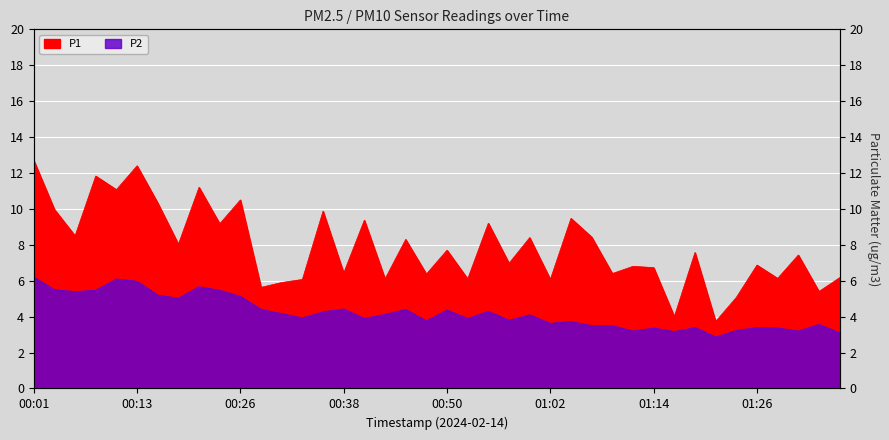

Which category has the lowest value in the P2 series?

01:21